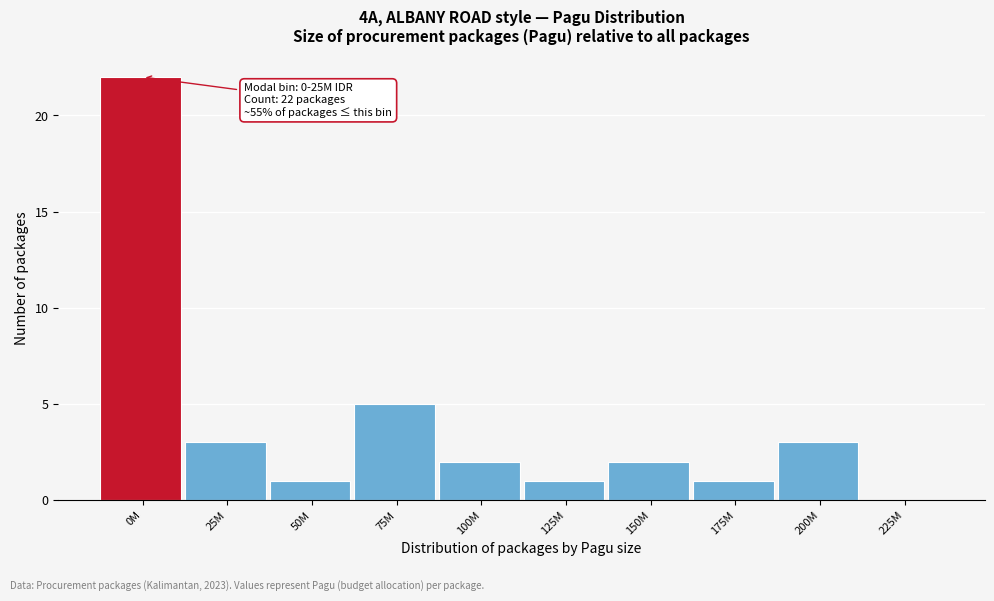

Reading left to right, list all the values displayed in this chart.

0M=22	25M=3	50M=1	75M=5	100M=2	125M=1	150M=2	175M=1	200M=3	225M=0